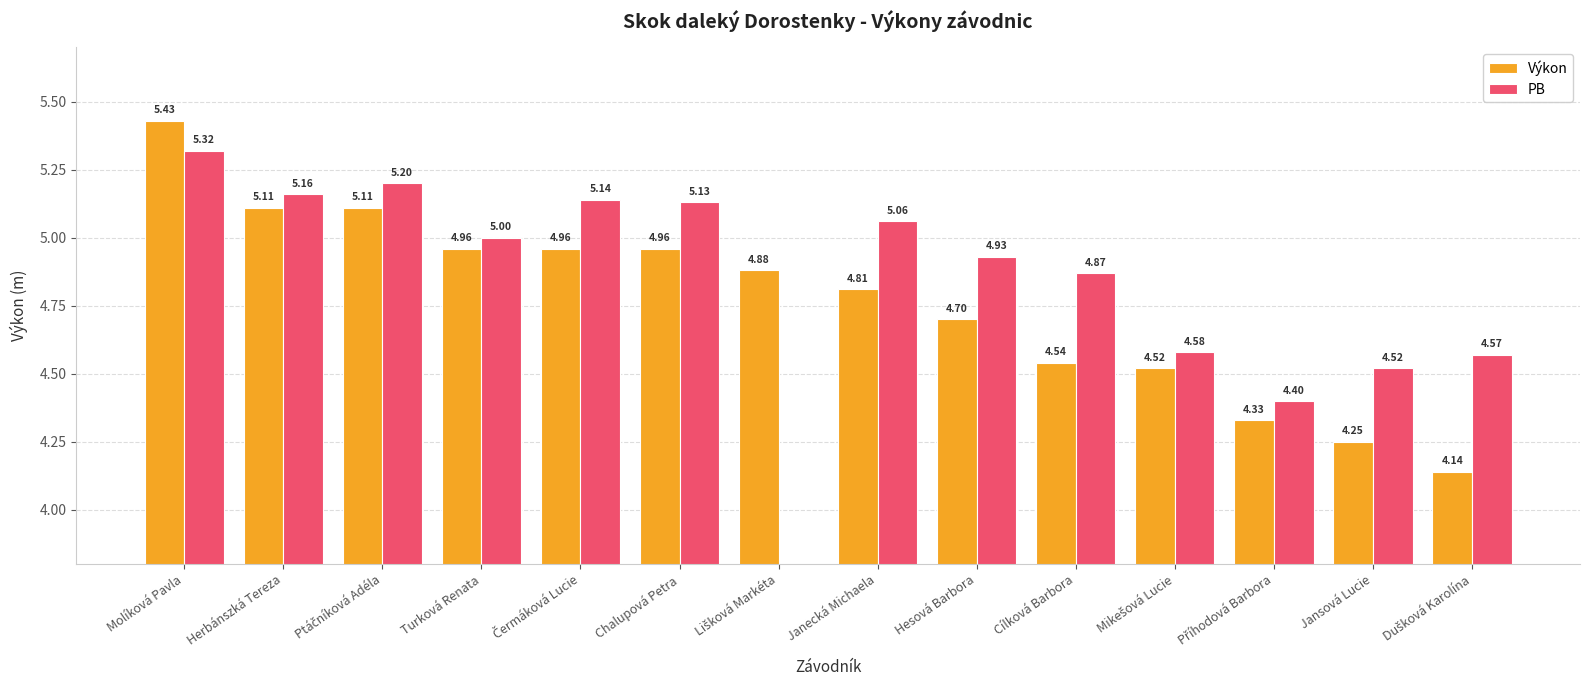

Which category has the highest value in the PB series?

Molíková Pavla